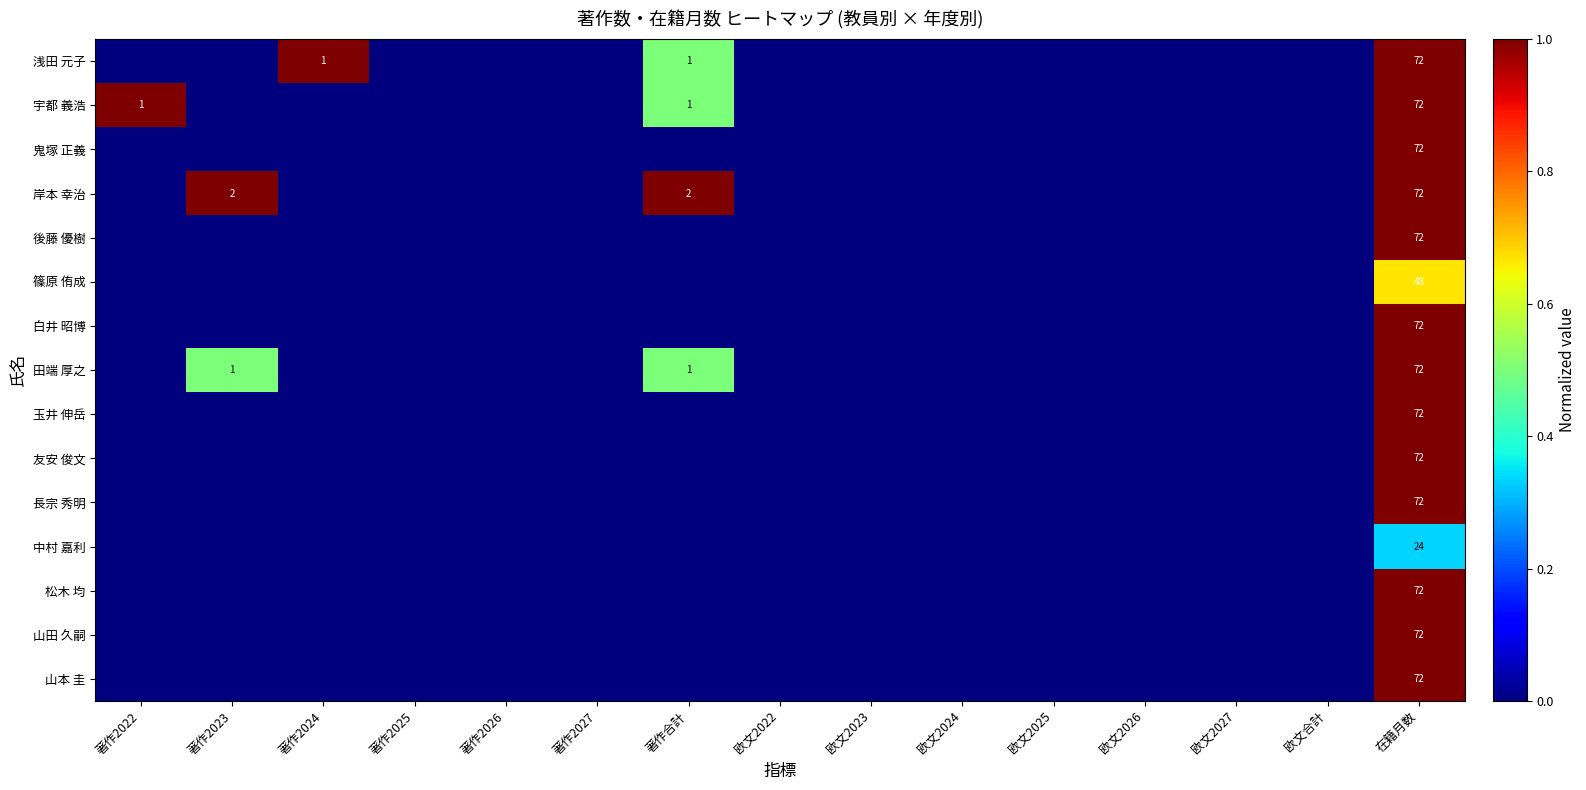

How many series are shown in this chart?

15